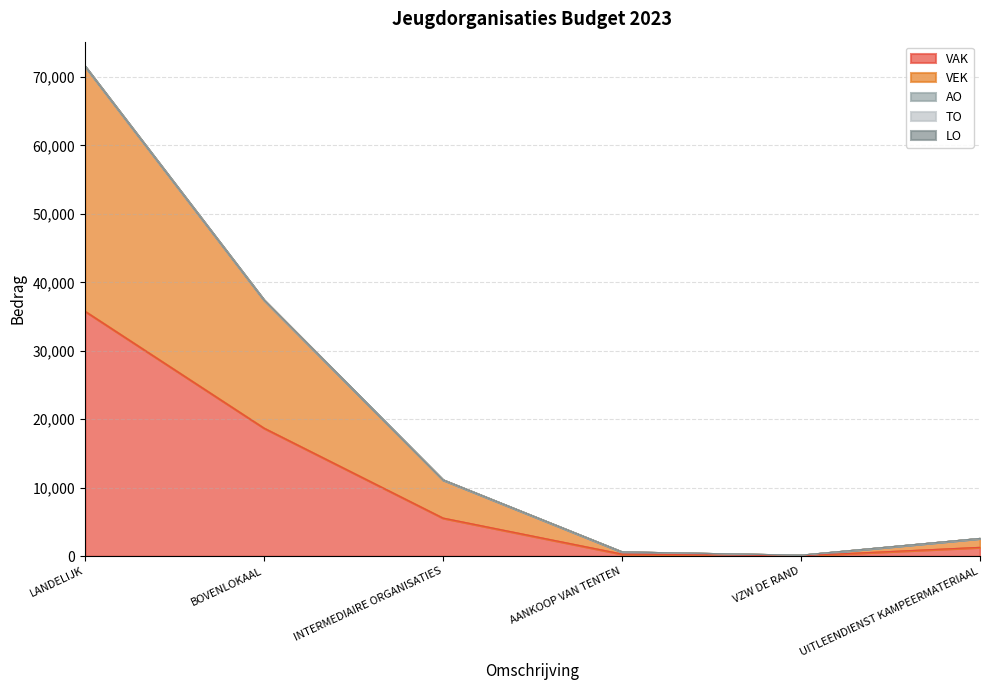

True or false: VEK and VAK cross at least once.

False